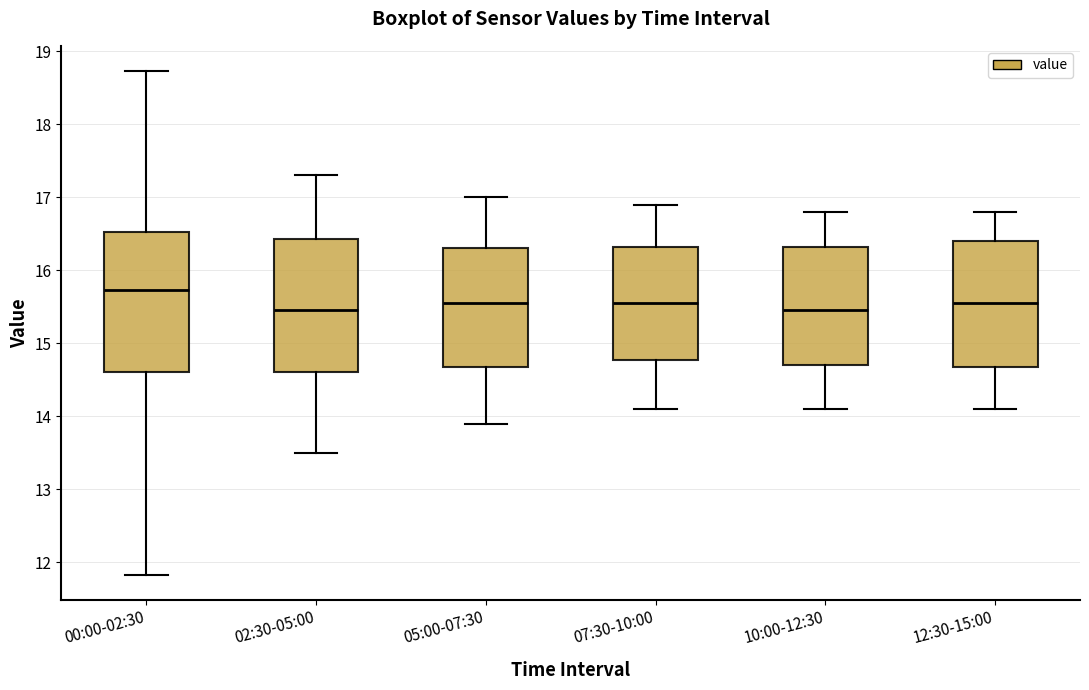

Where does the upper whisker of the box for 10:00-12:30 end on the y-axis? The values are not printed on the chart, so give them approximately, as read against the axis.

16.8